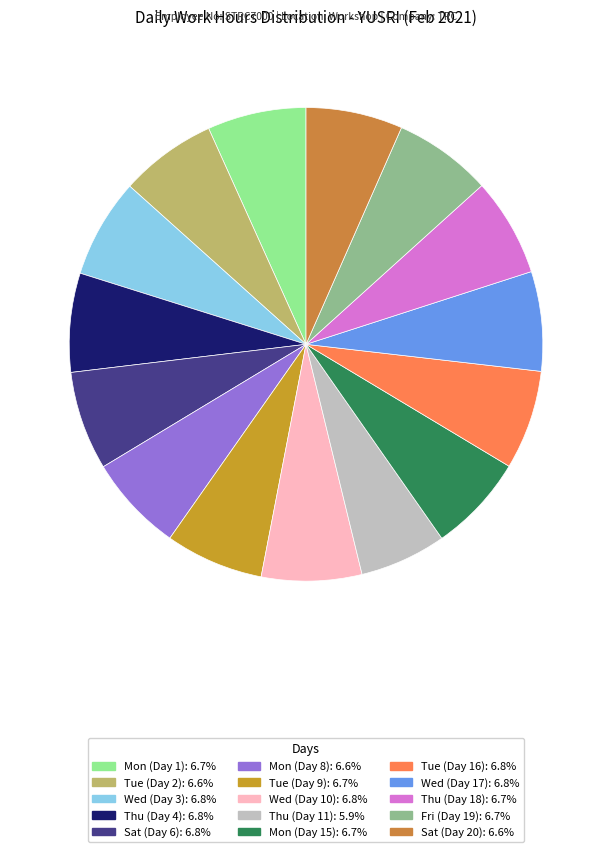

Does Tue (Day 9) represent more than half of the total?

No